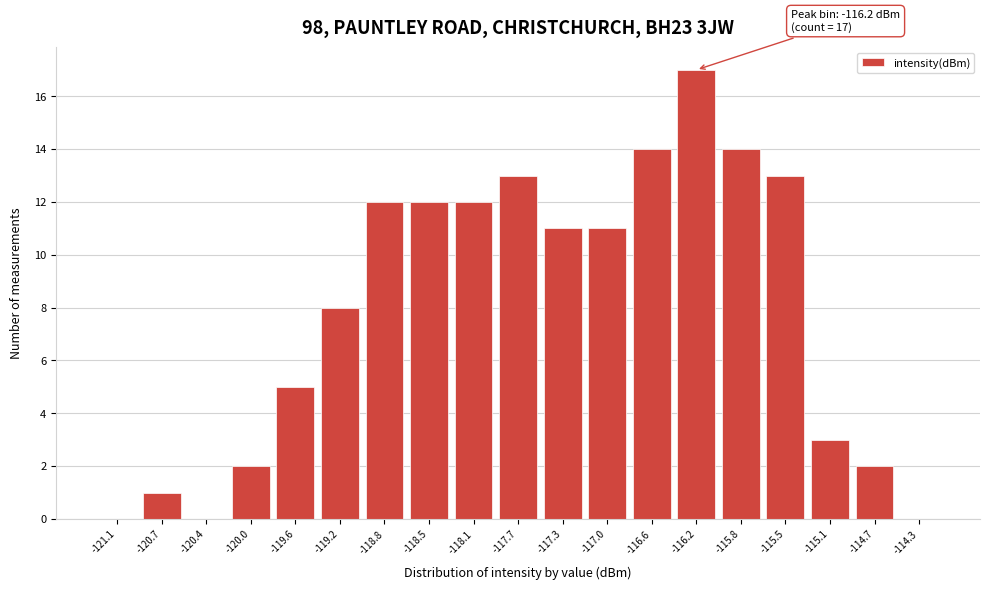

Over which range of the x-axis is the bar tallest?

-116.40 to -116.05